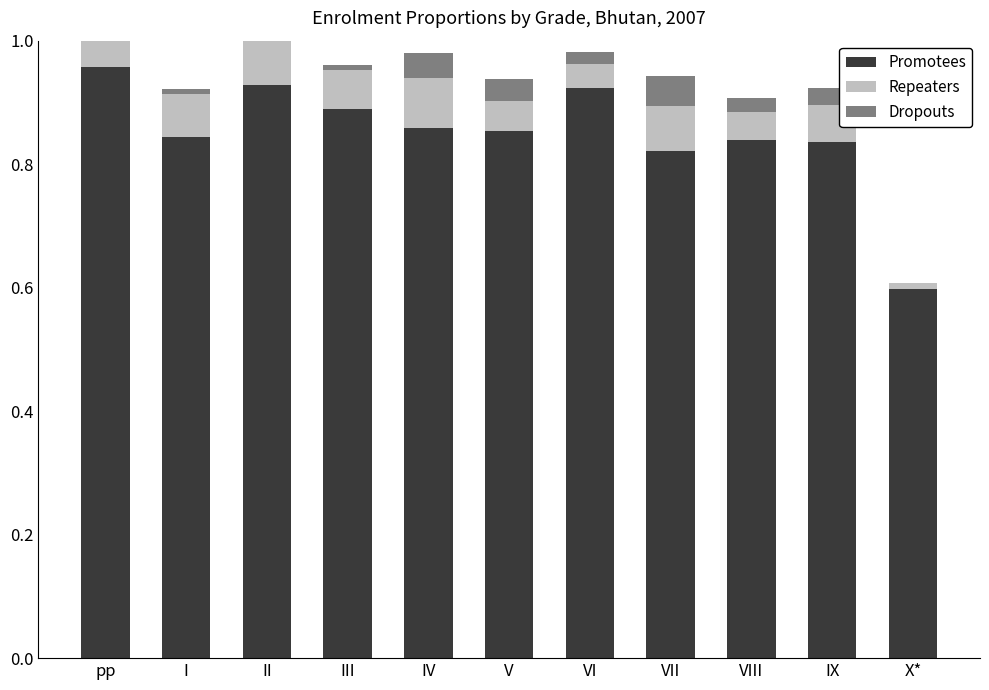

What is the total value across all series at III?

1.0